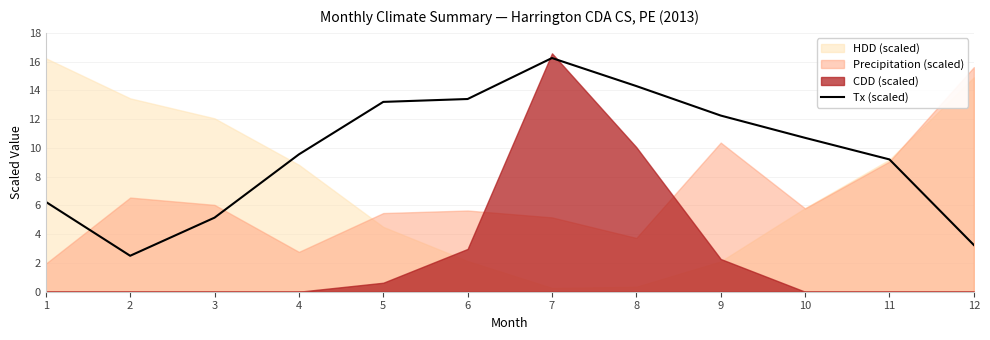

What is the value of the 11th point from the left?

9.2